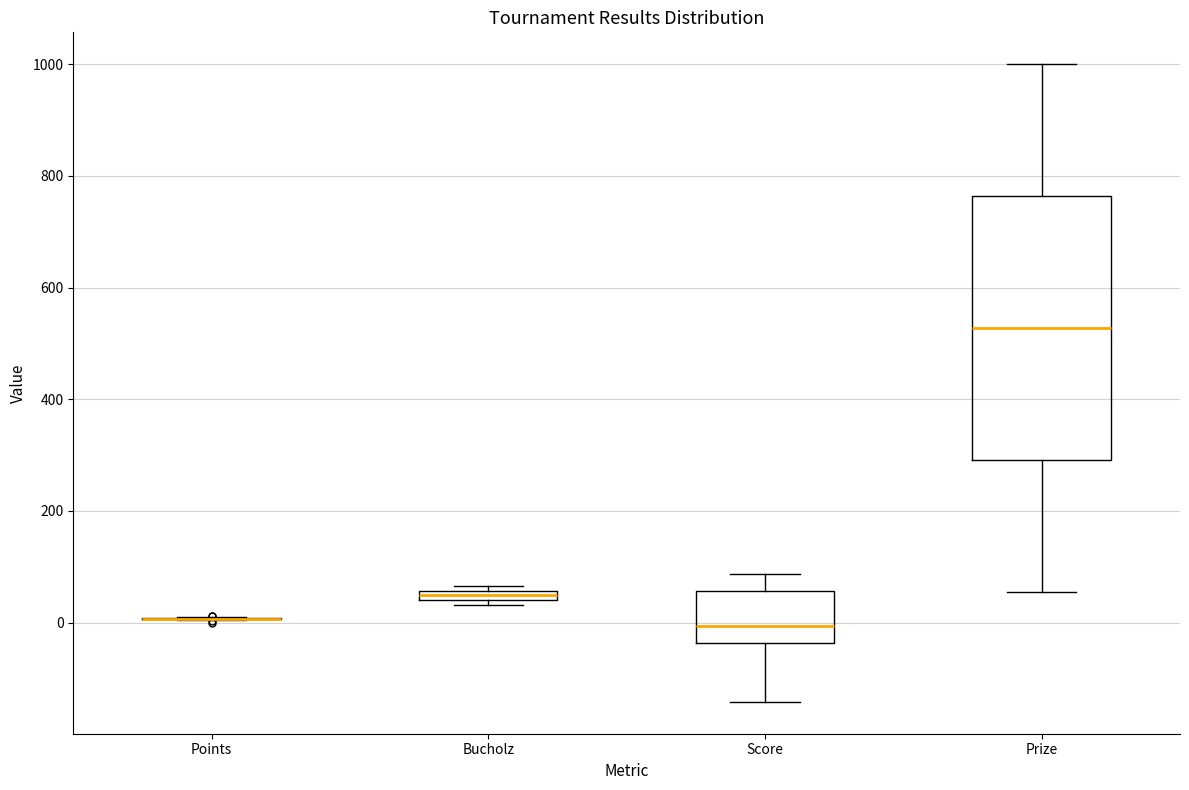

Where does the median line of the box for Score sit on the y-axis? The values are not printed on the chart, so give them approximately, as read against the axis.

0